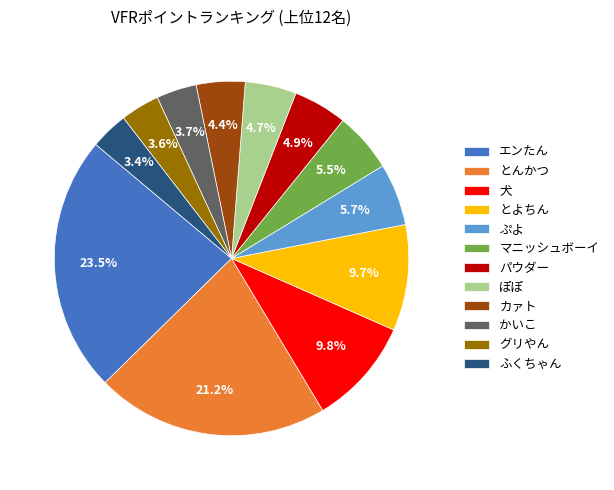

The かいこ slice represents 4% of the pie. True or false?

True